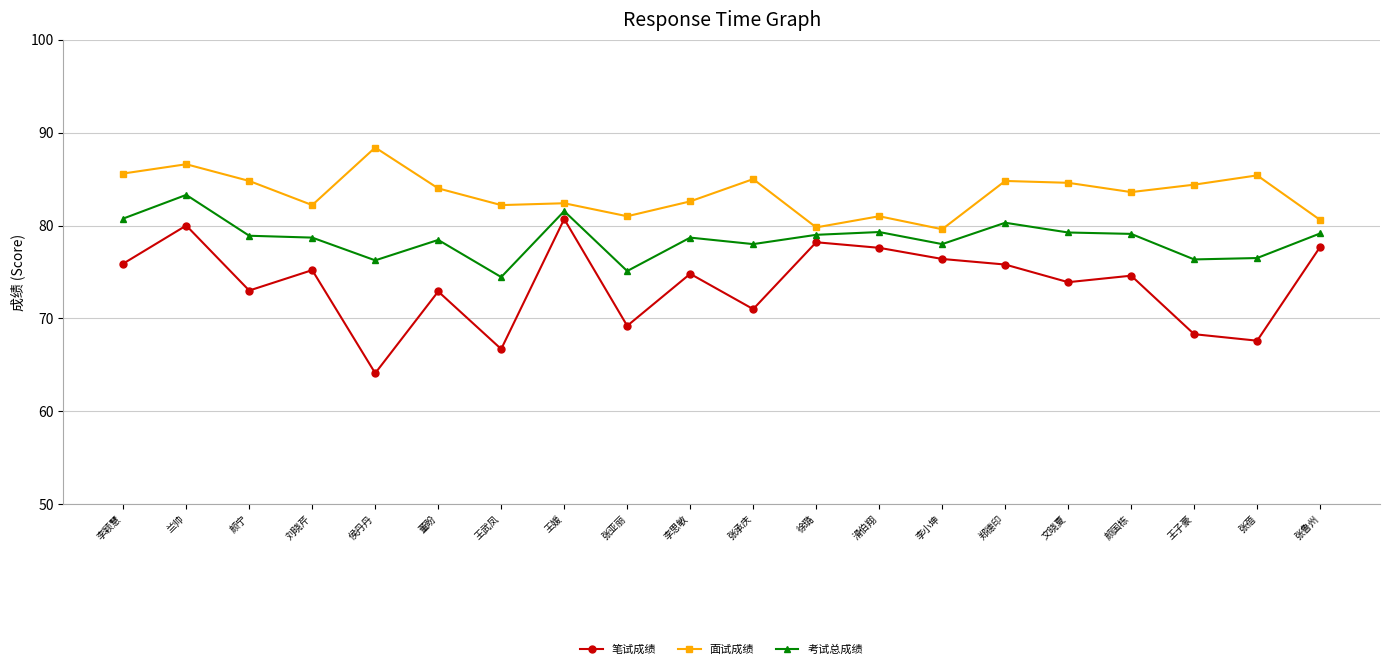

What are all the series names shown in the legend?

笔试成绩, 面试成绩, 考试总成绩